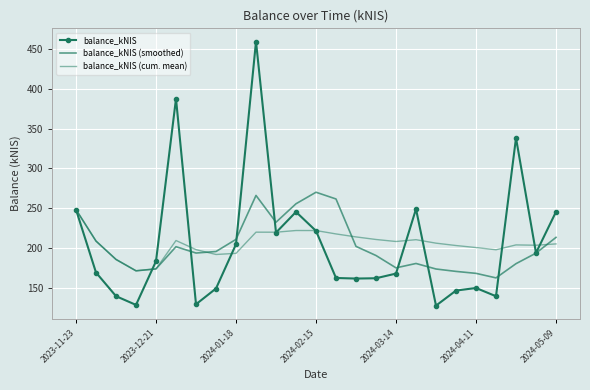

List the series in order of their peak value, lowest first.

balance_kNIS (cum. mean), balance_kNIS (smoothed), balance_kNIS